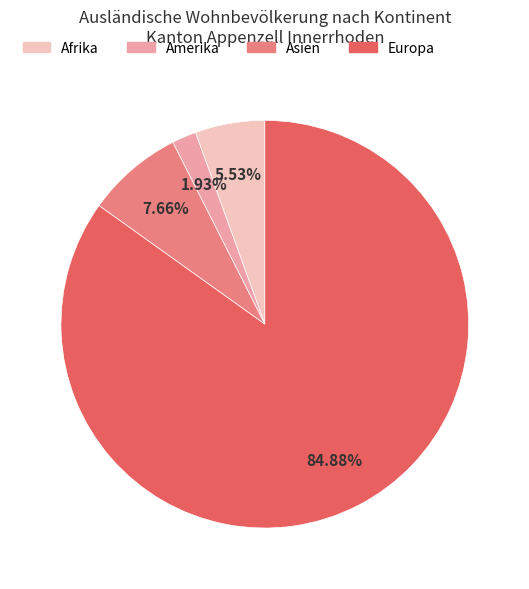

True or false: Europa accounts for 85% of the total.

True